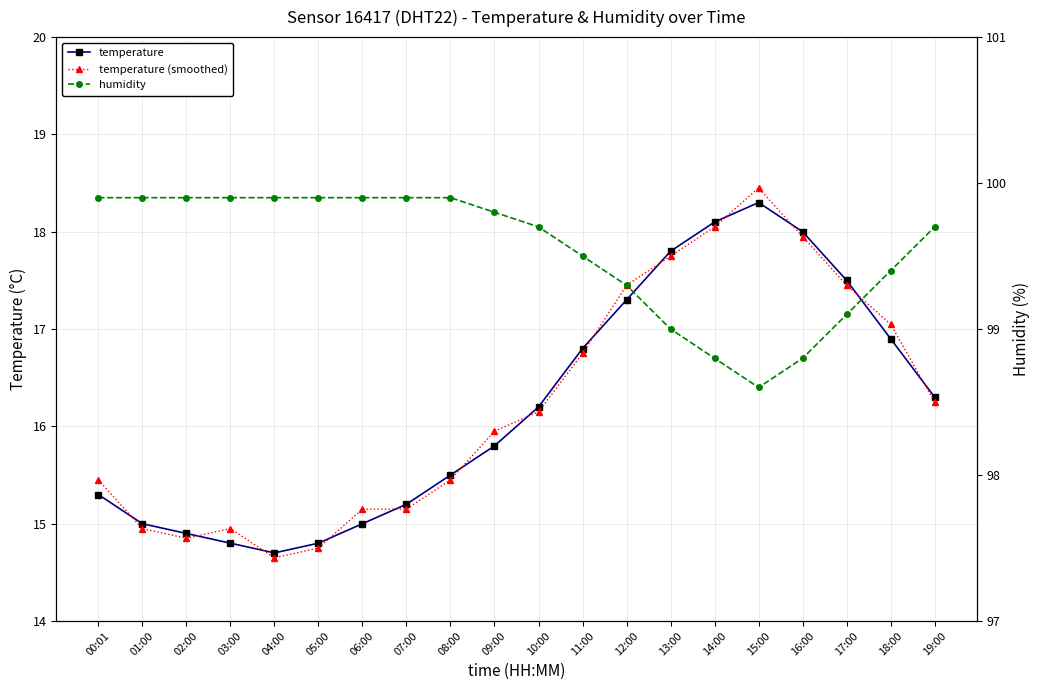

What is the lowest value of the temperature series?

14.7